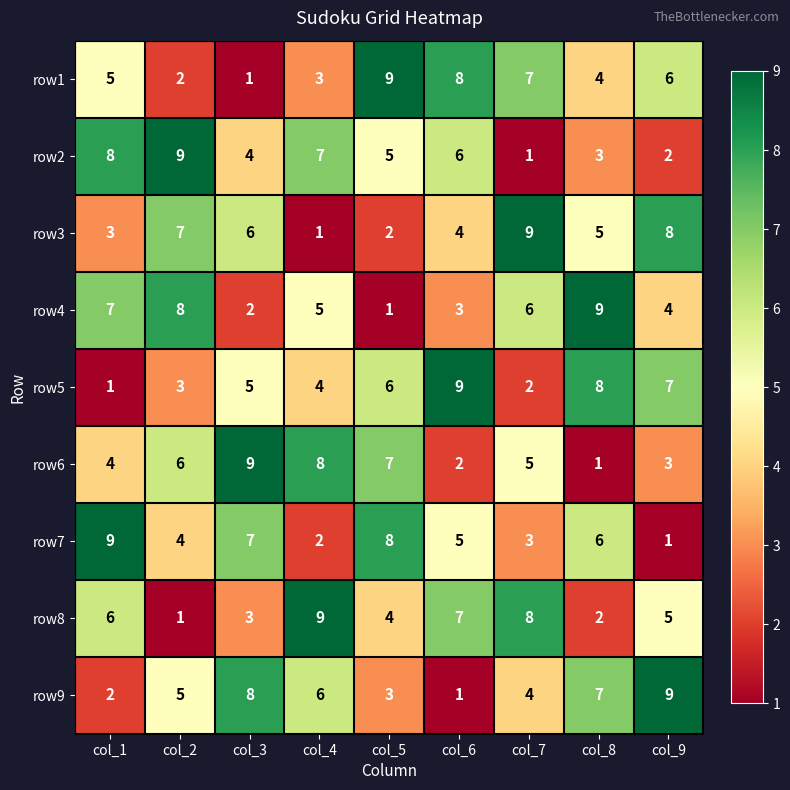

What is the minimum value shown in the chart?

1